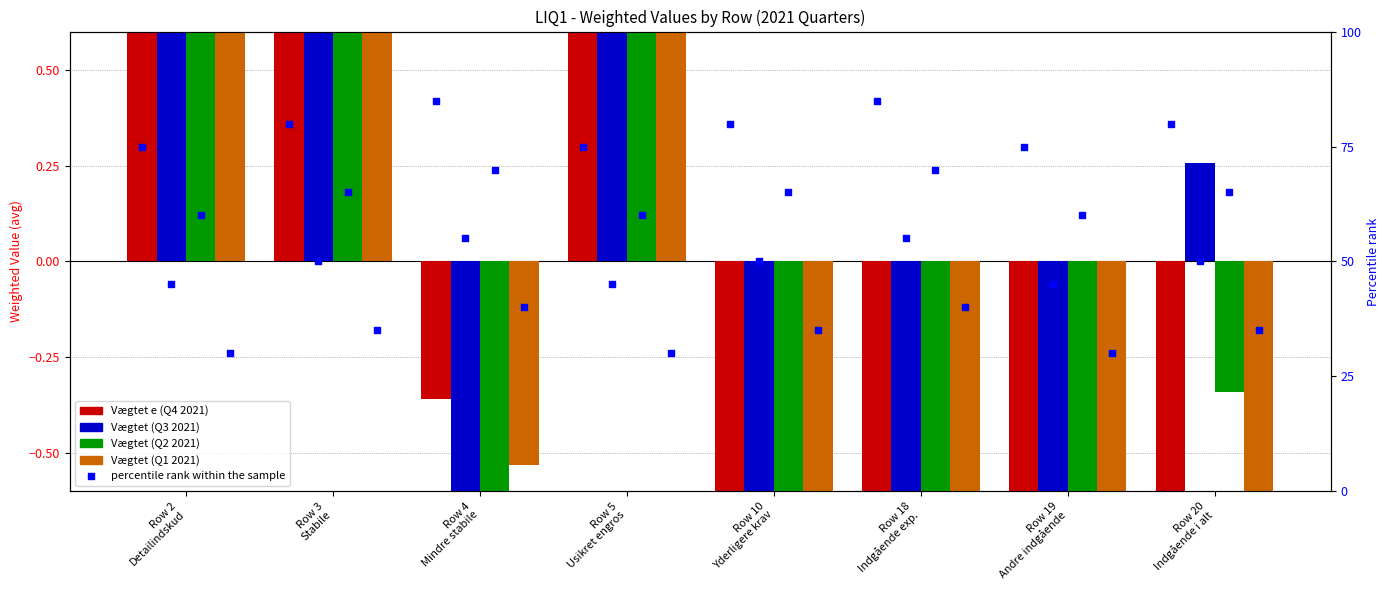

Which series has the largest Y range (max minus min)?

Vægtet (Q2 2021)